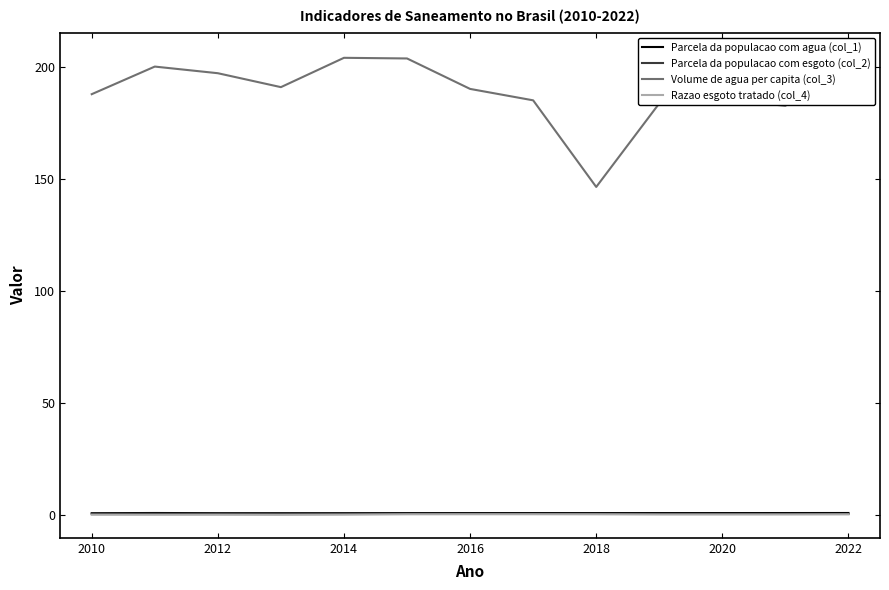

How many series are shown in this chart?

4